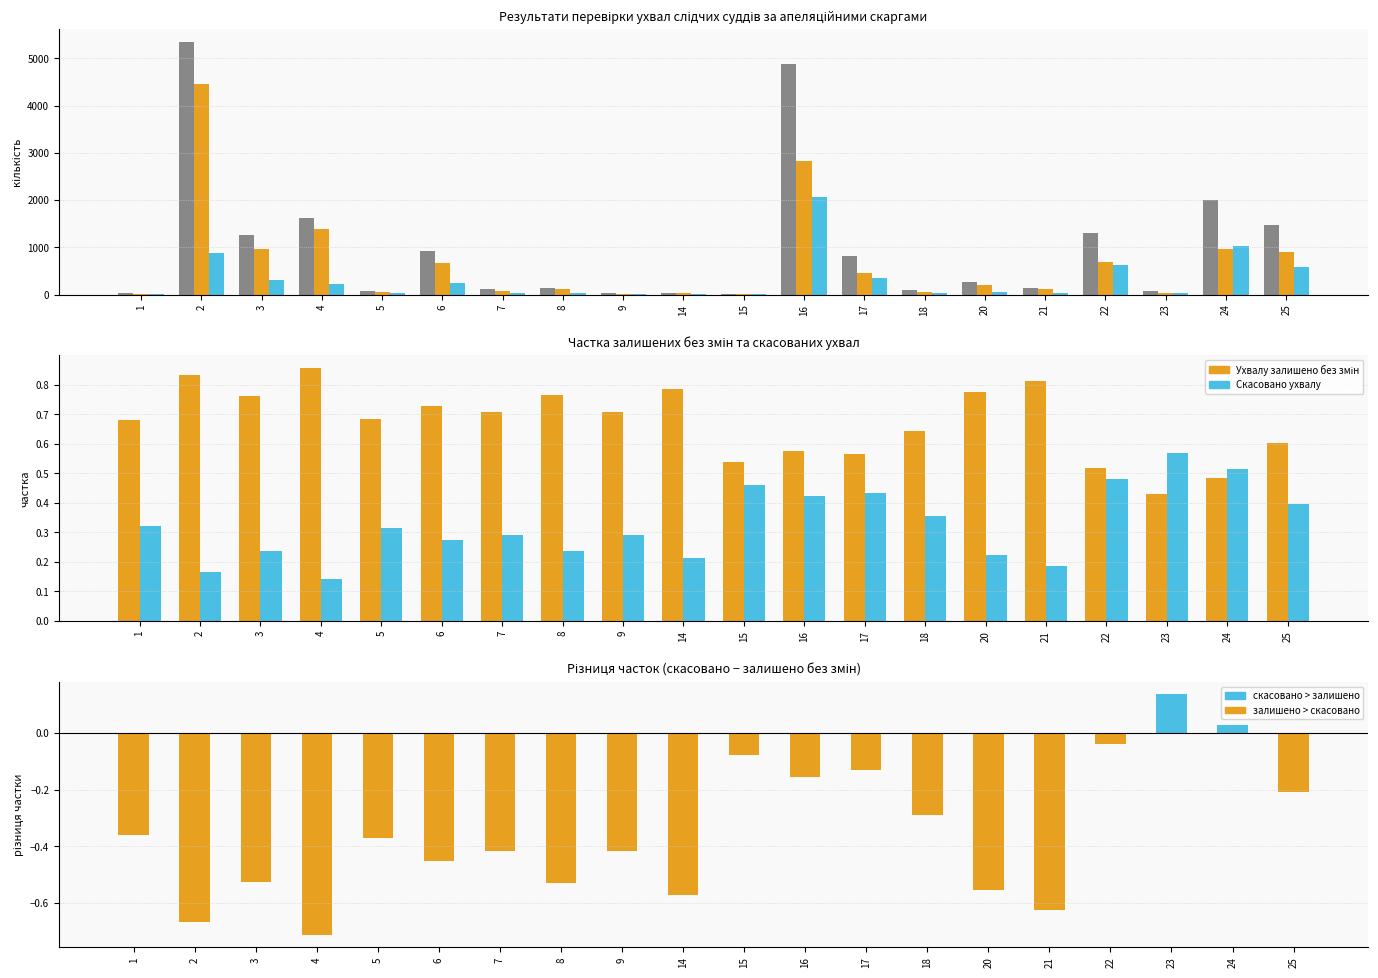

How many series are shown in this chart?

4